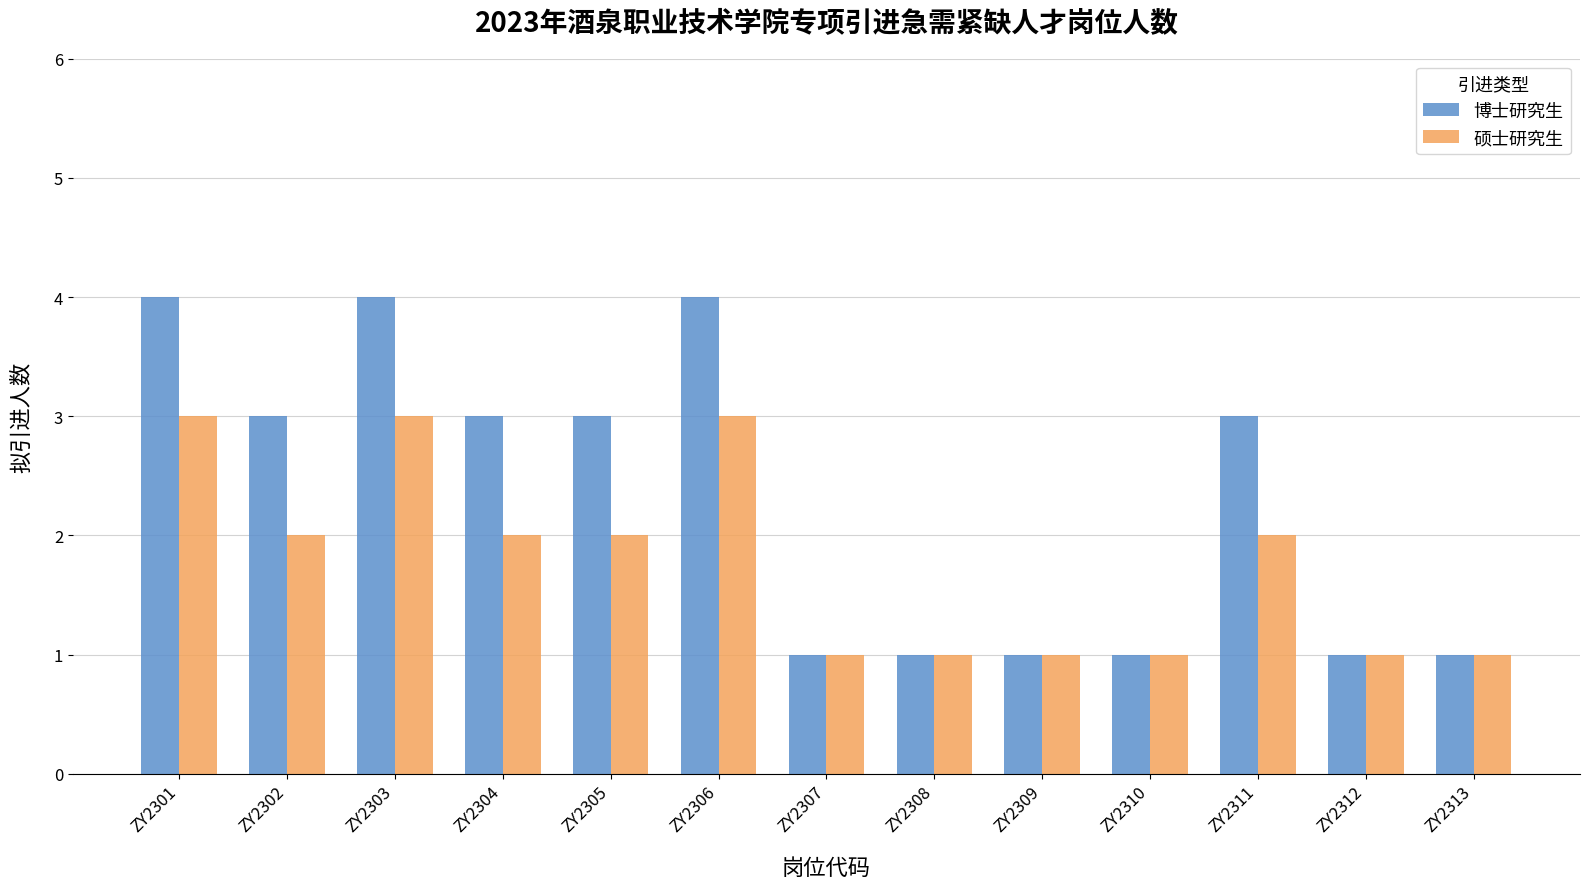

Which series changed the most between ZY2301 and ZY2307?

博士研究生